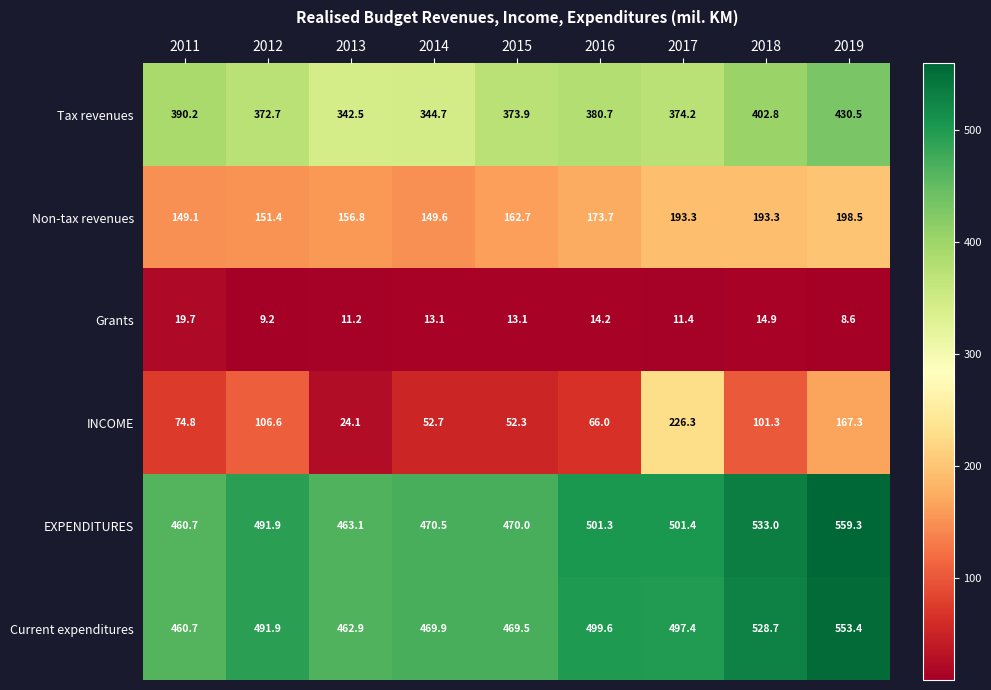

What is the total value across all series at 2019?

1917.6